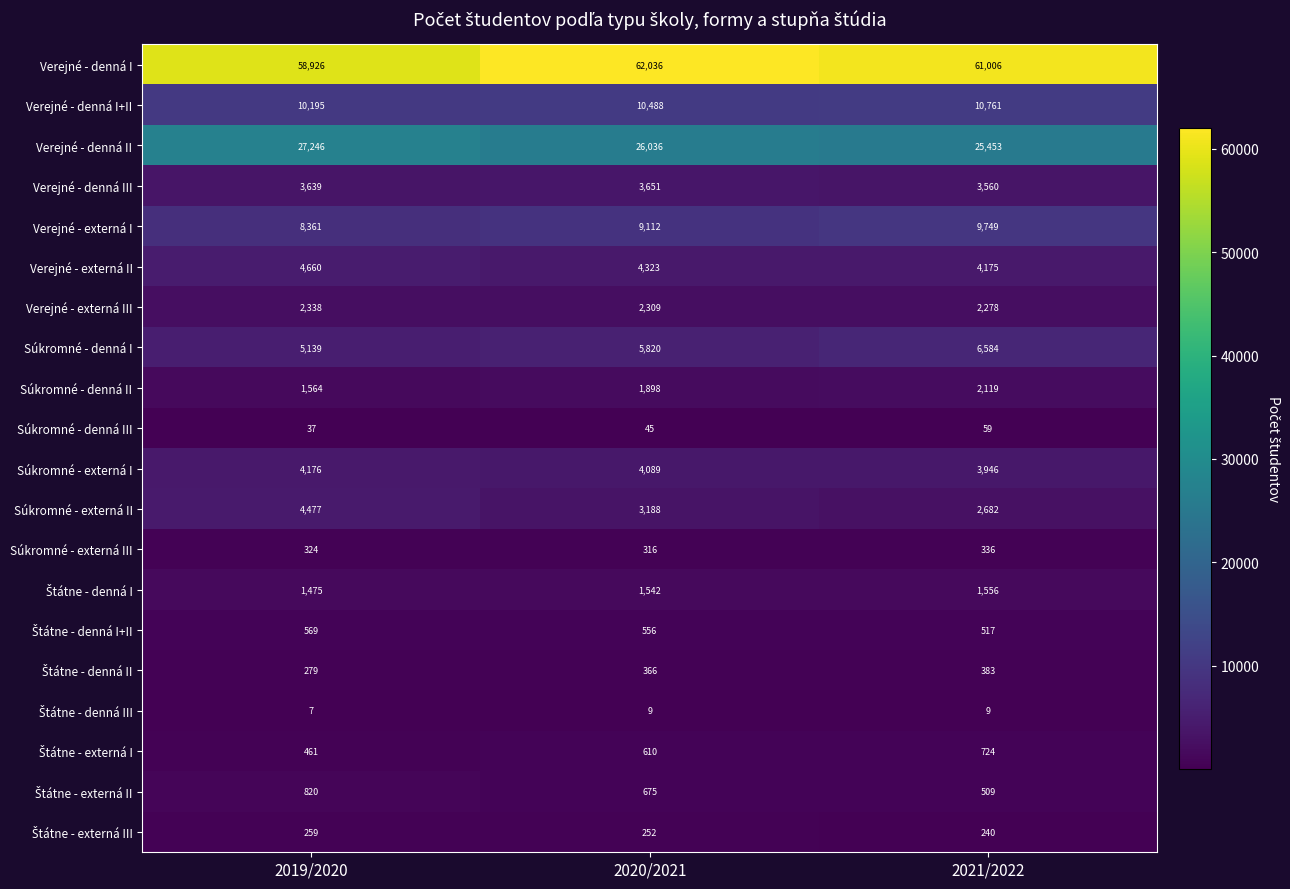

Count the number of data series in this chart.

20